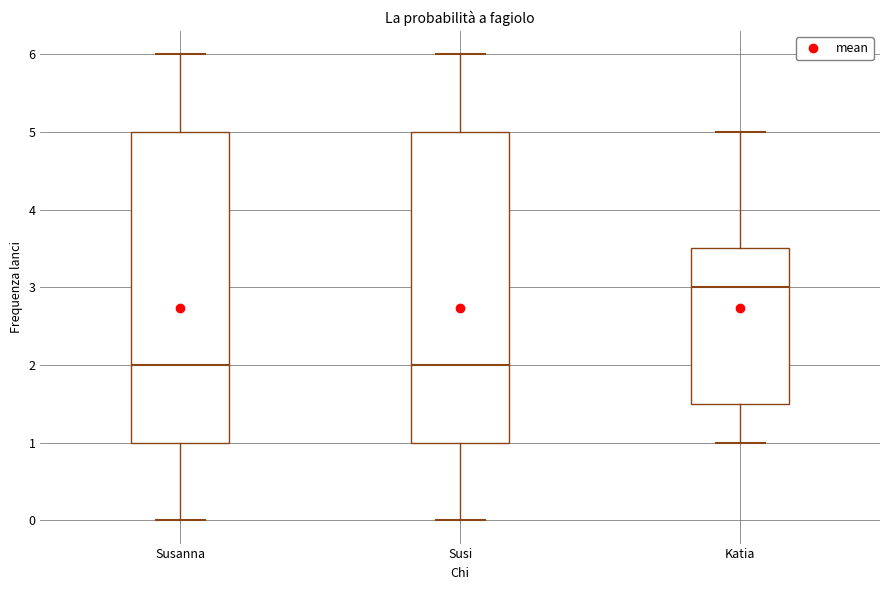

Reading left to right, transcribe this box plot: for each box, give where its median line is, the range the box spans, and where its two whiskers end, as read against the y-axis. The values are not printed on the chart, so give them approximately, as read against the axis.

Susanna: median 2.0, box 1.0 to 5.0, whiskers 0.0 to 6.0
Susi: median 2.0, box 1.0 to 5.0, whiskers 0.0 to 6.0
Katia: median 3.0, box 1.5 to 3.5, whiskers 1.0 to 5.0